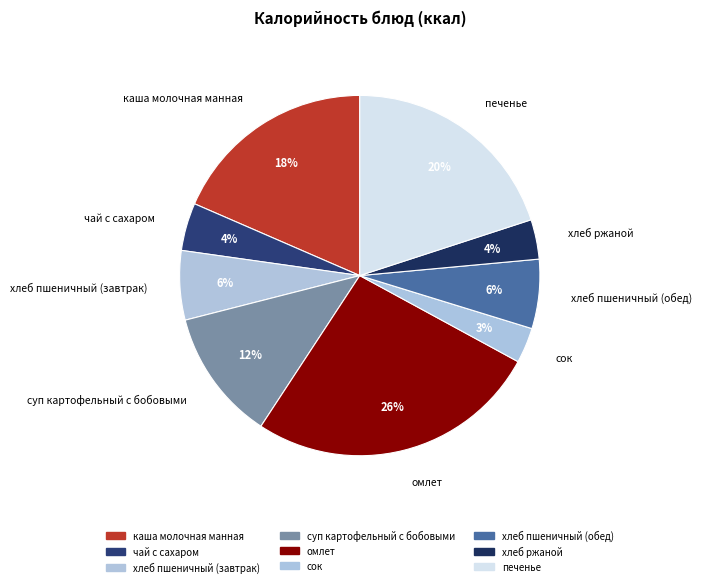

Which category has the biggest portion of the pie?

омлет